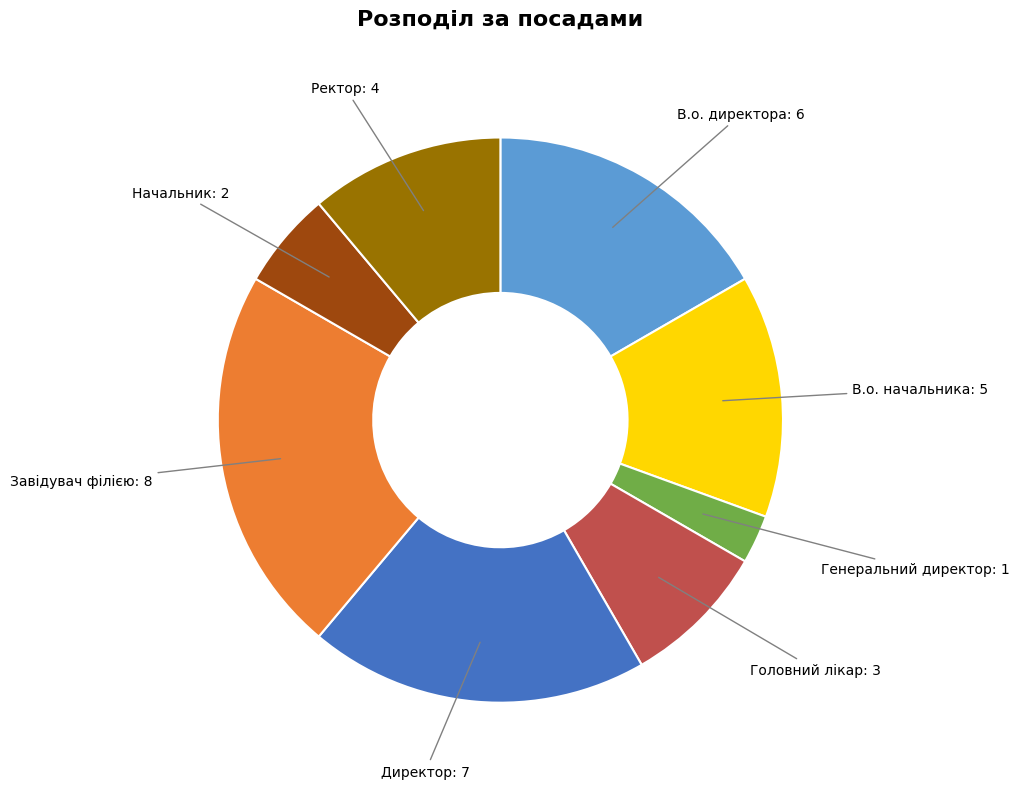

Combined, do В.о. начальника and Начальник account for over 50%?

No